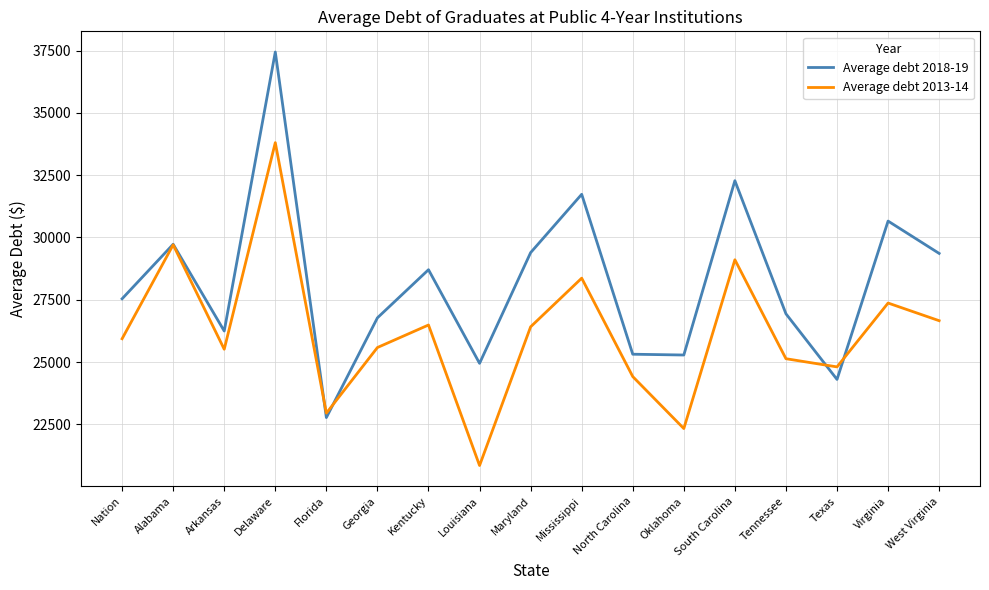

How many values in the Average debt 2013-14 series are below 25935?

8